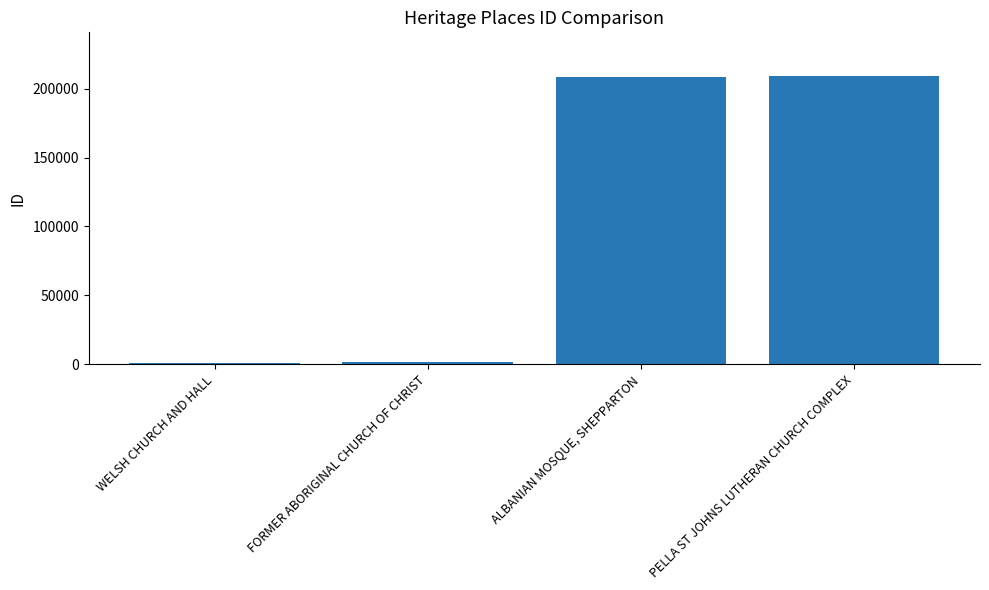

Rank the categories by value from lowest to highest.

WELSH CHURCH AND HALL, FORMER ABORIGINAL CHURCH OF CHRIST, ALBANIAN MOSQUE, SHEPPARTON, PELLA ST JOHNS LUTHERAN CHURCH COMPLEX